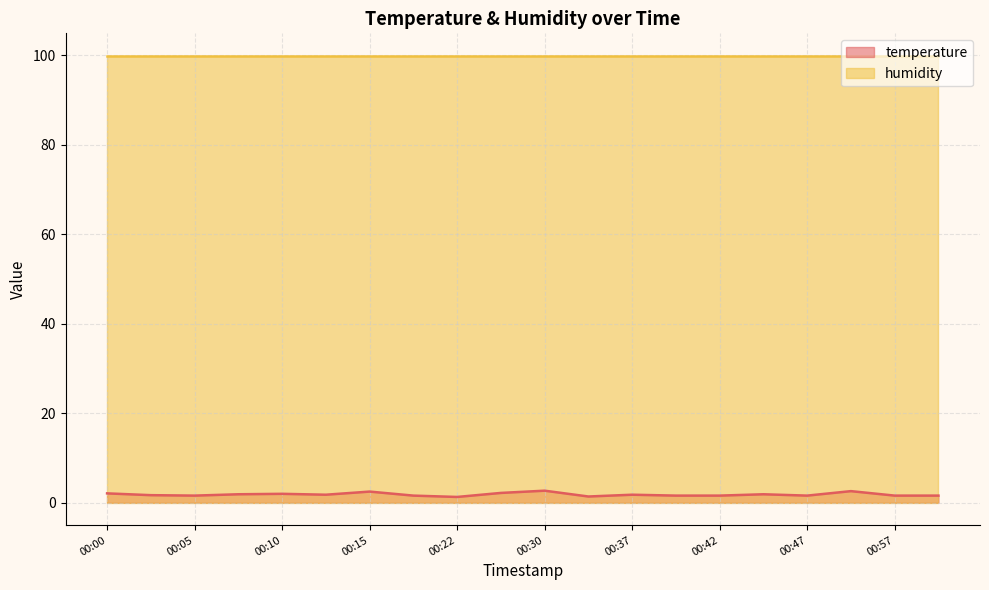

Is it true that temperature equals 1.6 at 00:47?

True